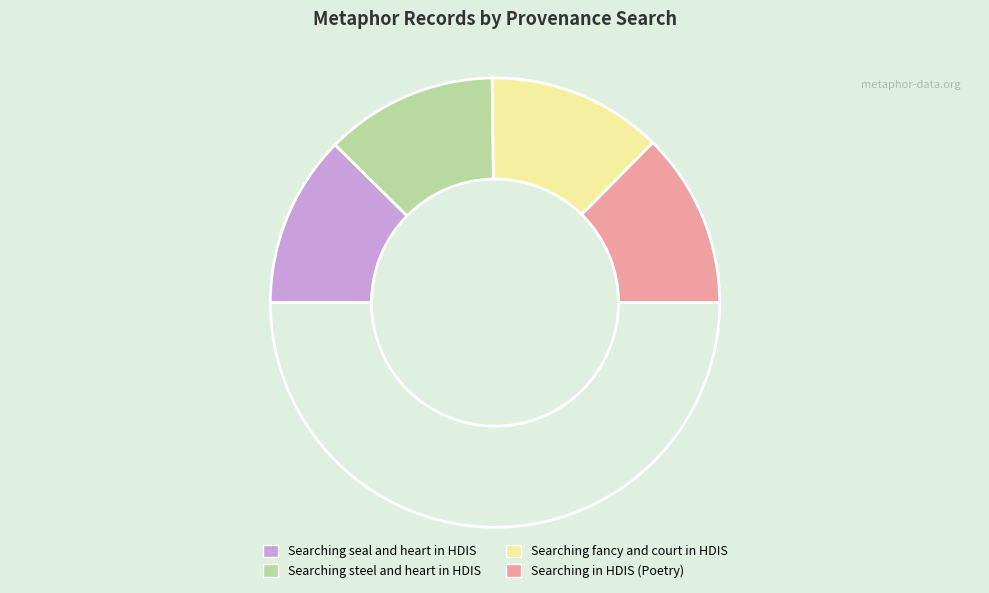

How many slices are in this pie chart?

5